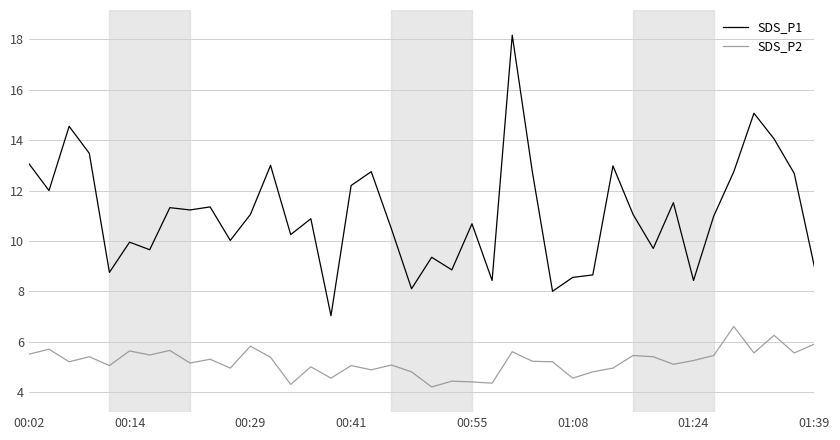

Which series has the widest spread of values?

SDS_P1